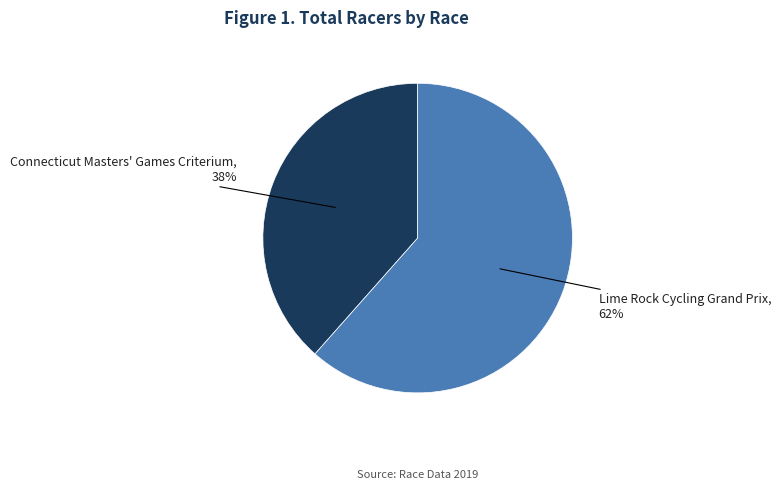

To the nearest percent, what is the average slice percentage?

50%